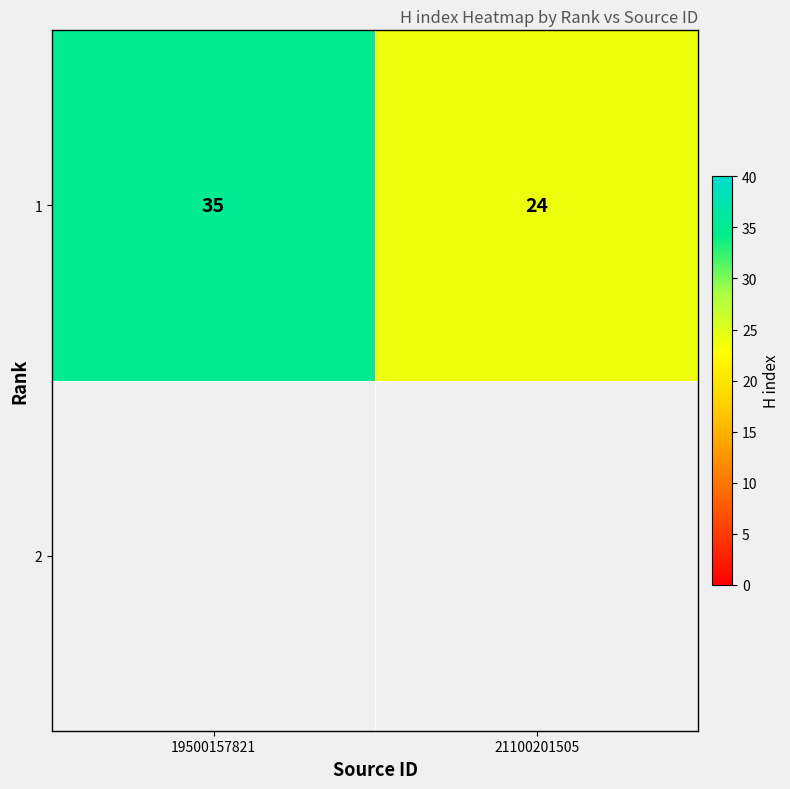

What is the average value?

30